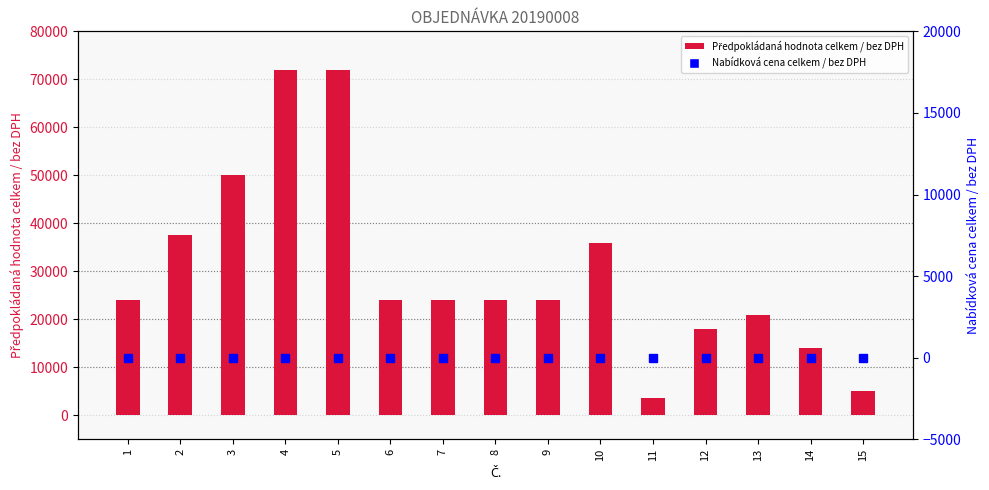

At which label is Předpokládaná hodnota celkem / bez DPH closest to 37800?

2